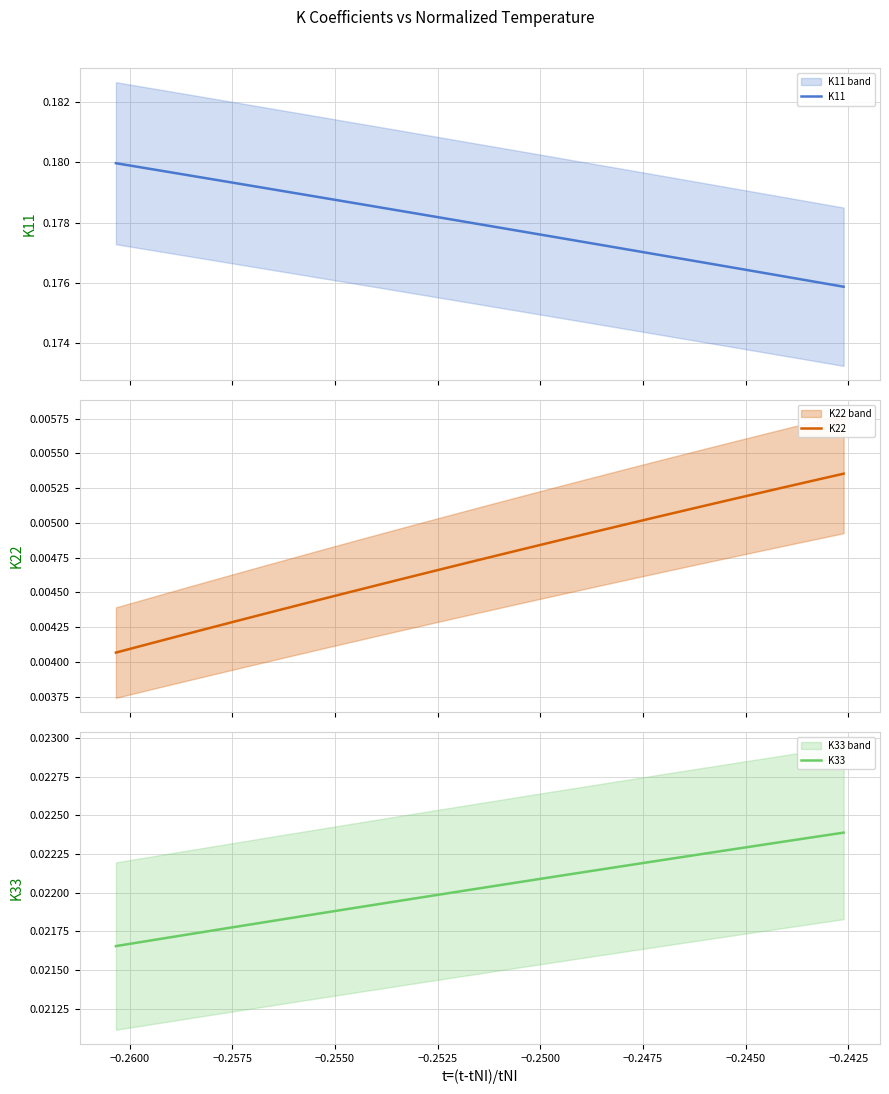

What is the spread (max minus min) of values at −0.2500?

0.2